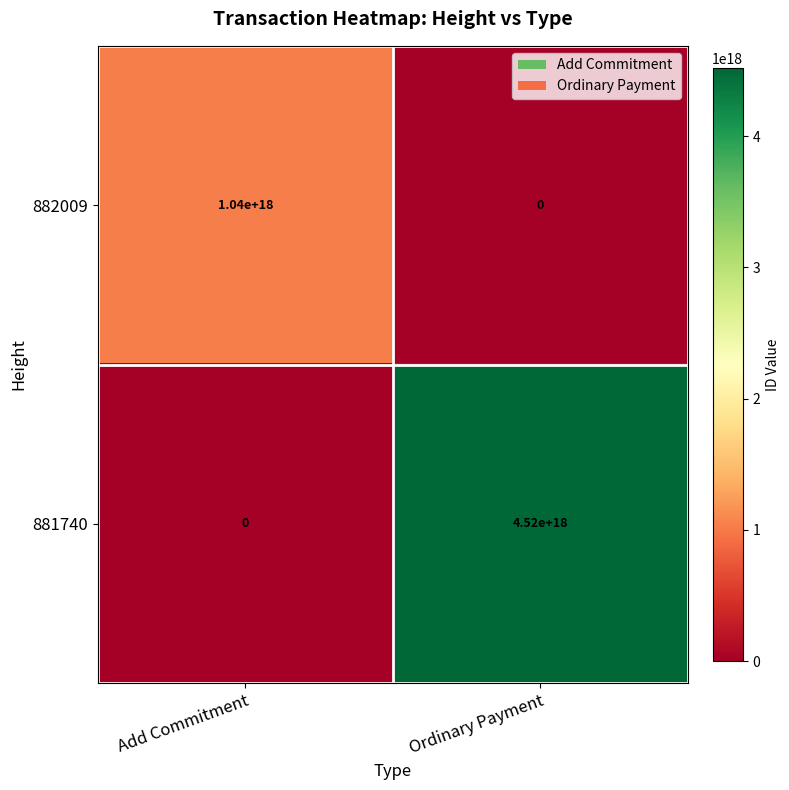

At which category does the chart reach its peak across all series?

Ordinary Payment